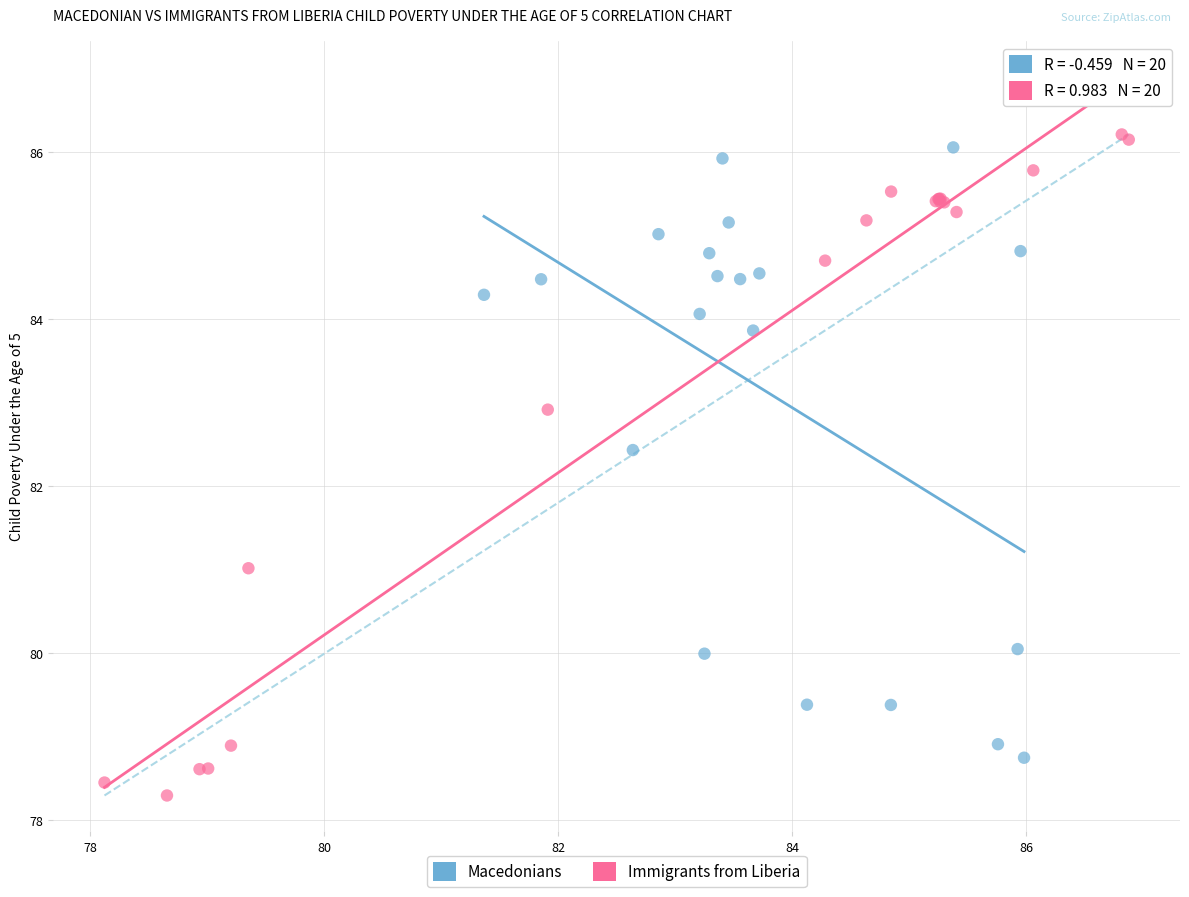

Which series has the largest Y range (max minus min)?

Immigrants from Liberia